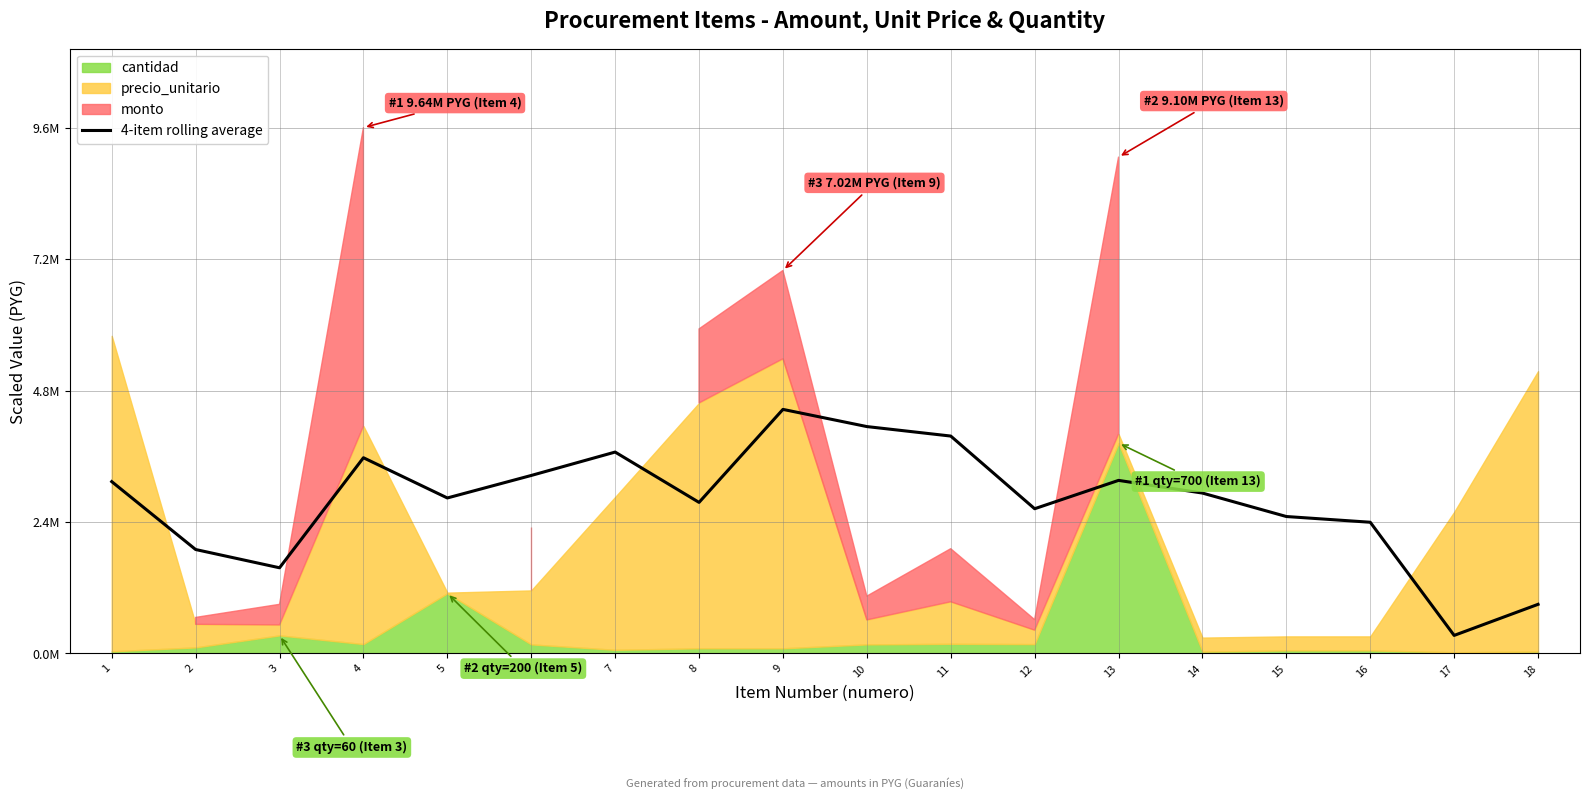

How many values are below 2940000?

9